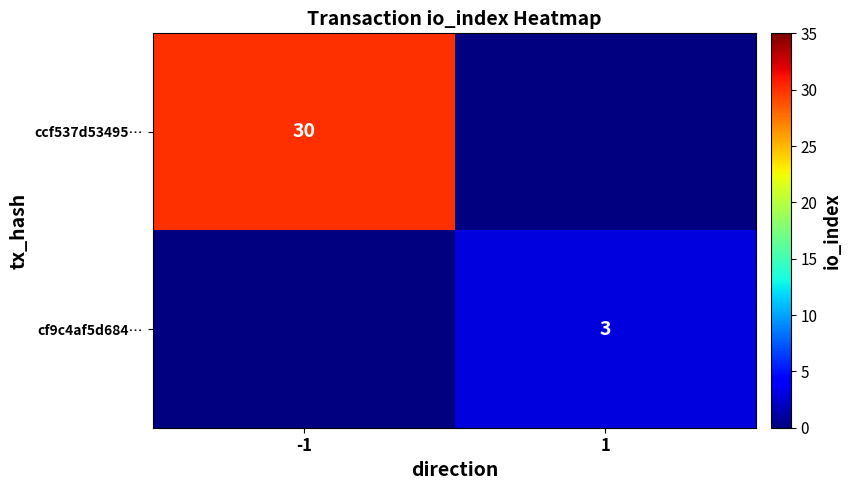

Is it true that ccf537d53495… equals 30 at -1?

True